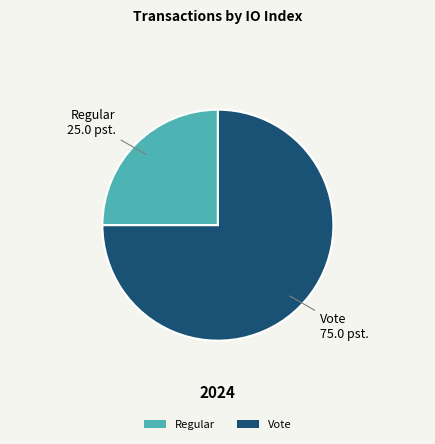

Is there a majority slice in this chart?

Yes